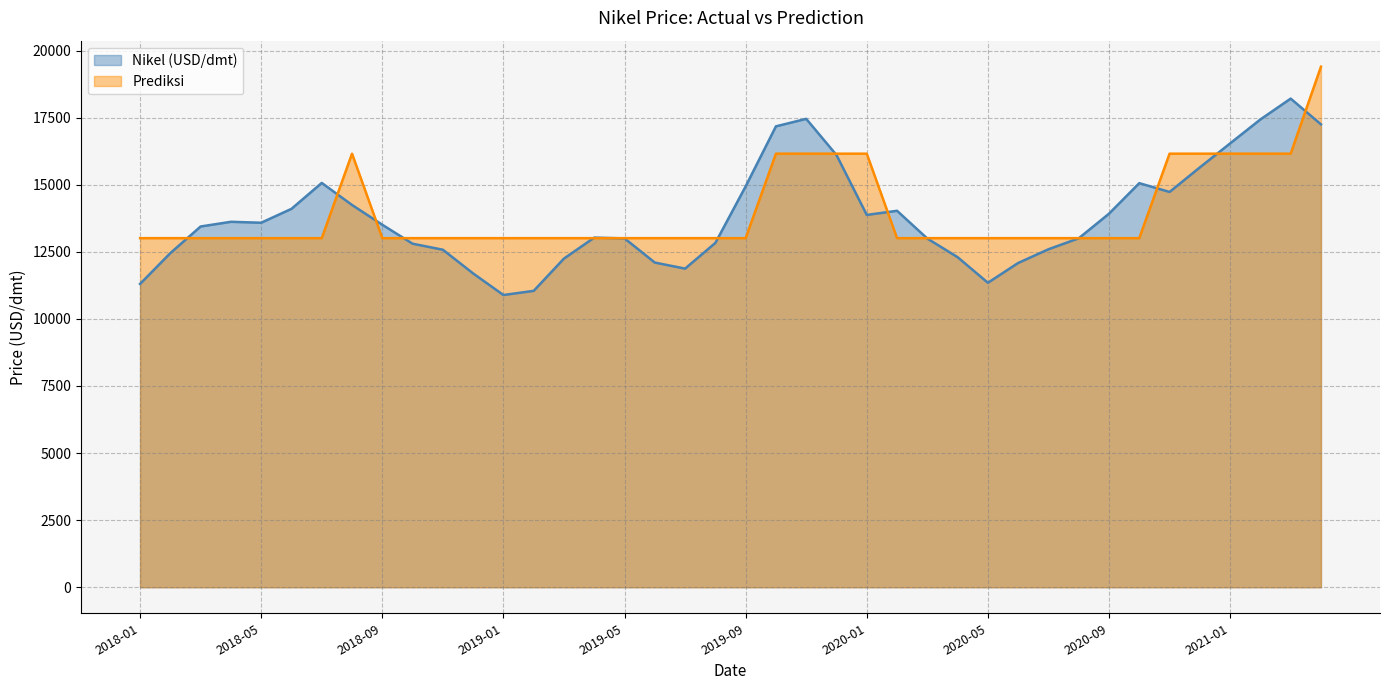

At which category is the sum across all series the highest?

2021-04